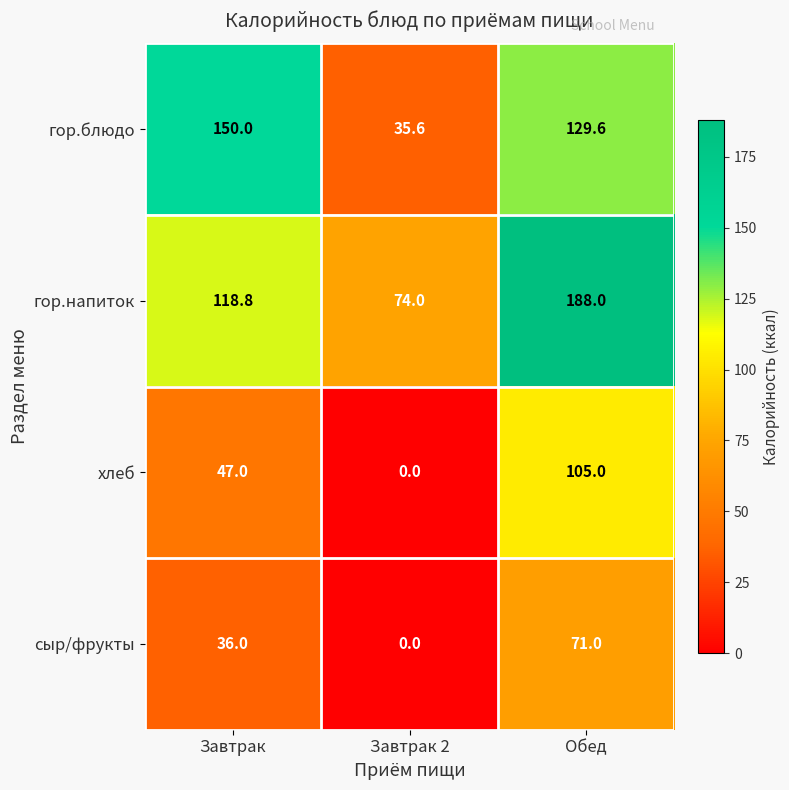

What is the sum of all хлеб values?

152.0